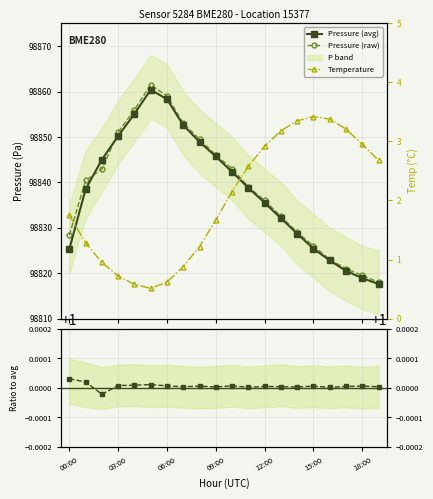

How many series are shown in this chart?

4